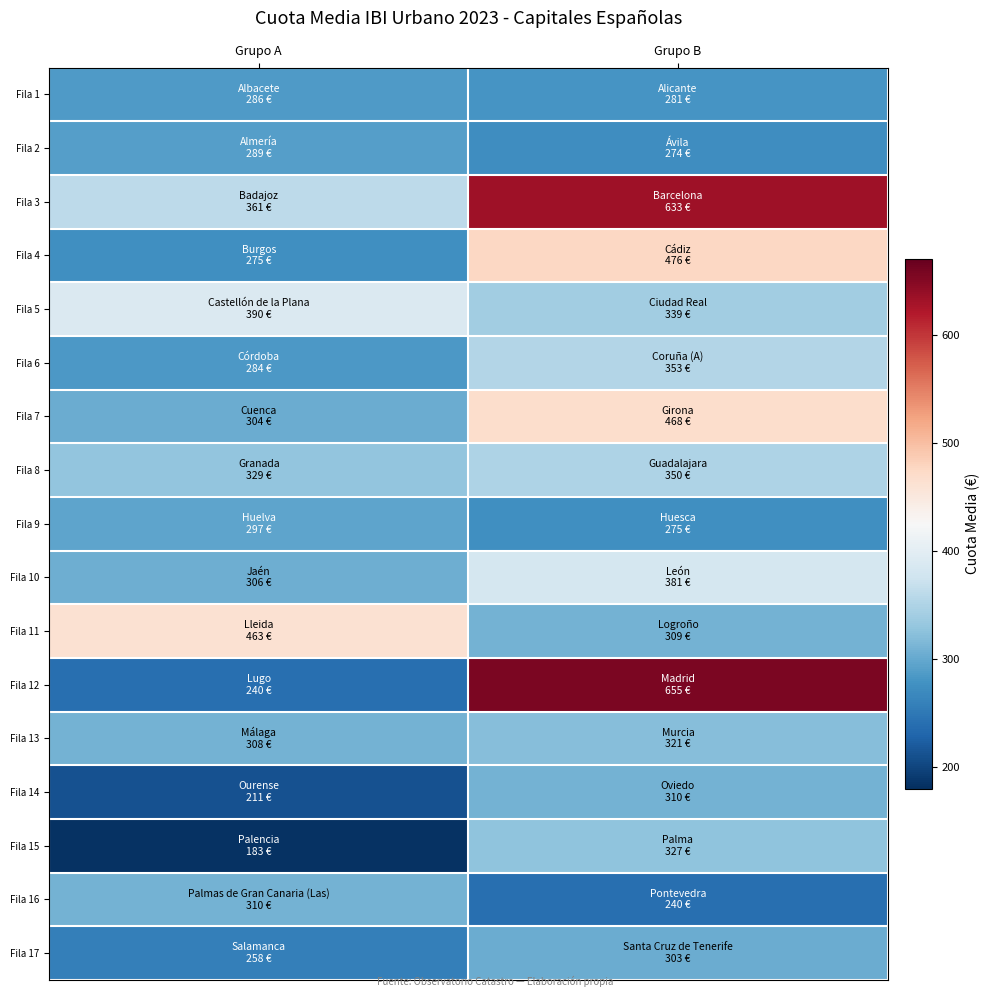

Reading left to right, extract all data points from this chart.

Fila 1: Grupo A=285.5	Grupo B=281.1
Fila 2: Grupo A=289.3	Grupo B=273.5
Fila 3: Grupo A=360.6	Grupo B=632.8
Fila 4: Grupo A=274.8	Grupo B=476.5
Fila 5: Grupo A=390.3	Grupo B=339.5
Fila 6: Grupo A=283.6	Grupo B=352.8
Fila 7: Grupo A=304.1	Grupo B=468.4
Fila 8: Grupo A=329.0	Grupo B=349.8
Fila 9: Grupo A=296.6	Grupo B=275.2
Fila 10: Grupo A=306.1	Grupo B=381.4
Fila 11: Grupo A=462.8	Grupo B=308.7
Fila 12: Grupo A=240.2	Grupo B=655.3
Fila 13: Grupo A=308.5	Grupo B=320.9
Fila 14: Grupo A=210.9	Grupo B=309.9
Fila 15: Grupo A=182.7	Grupo B=326.8
Fila 16: Grupo A=309.8	Grupo B=240.2
Fila 17: Grupo A=258.4	Grupo B=302.9